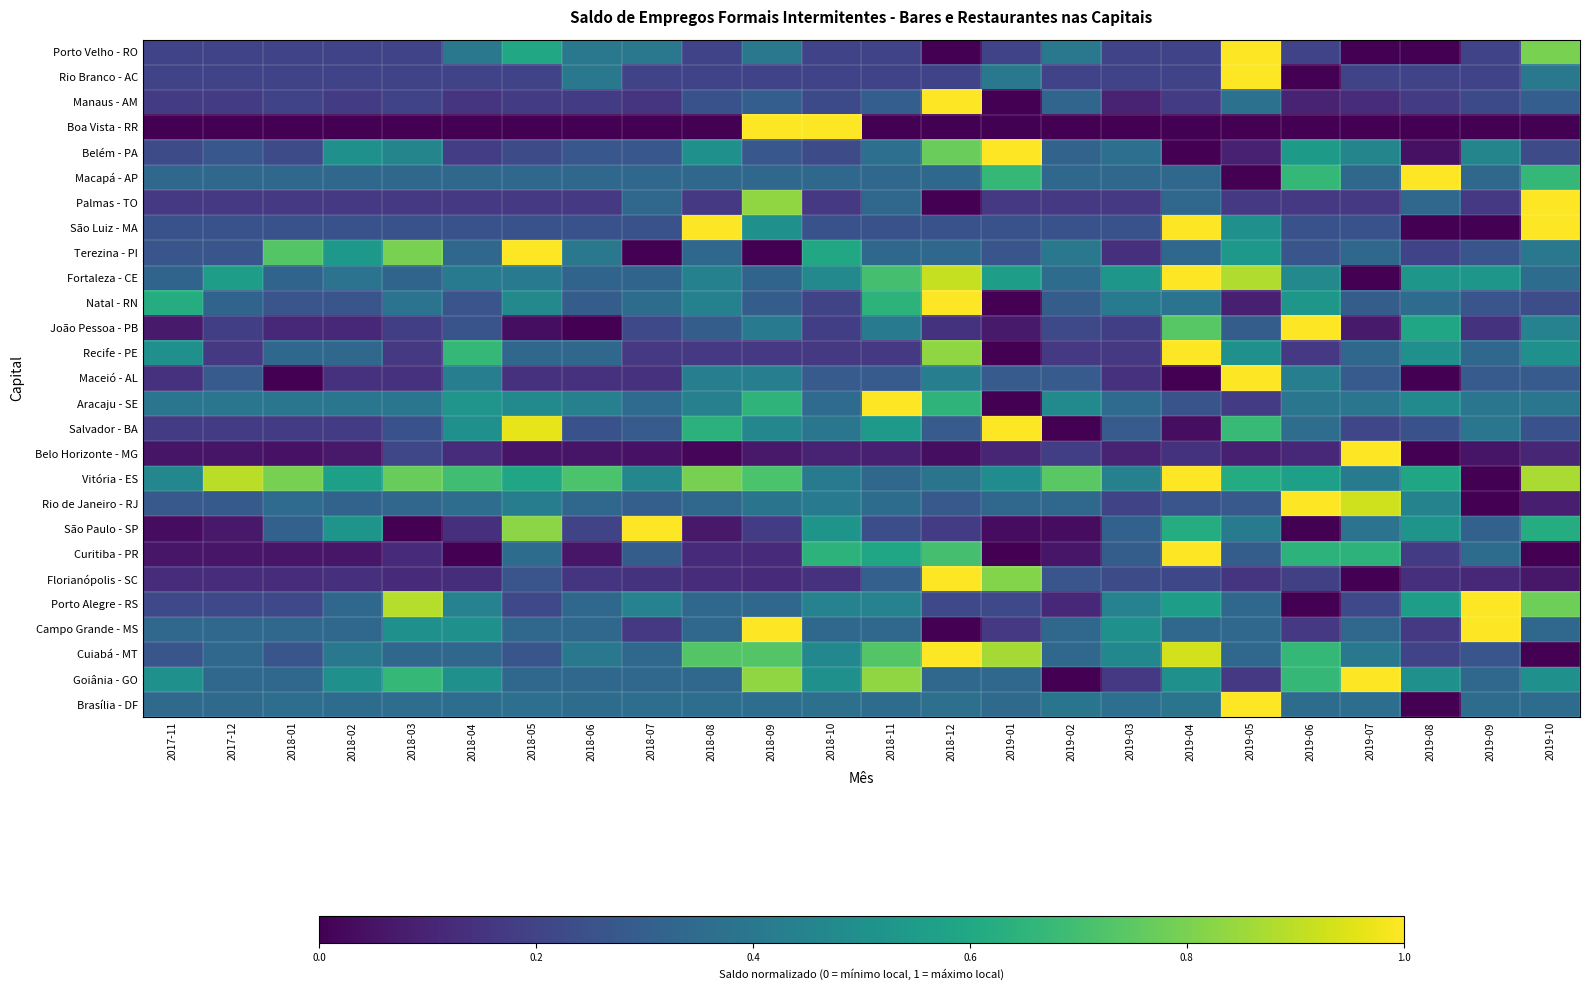

At which category is the sum across all series the highest?

2019-04